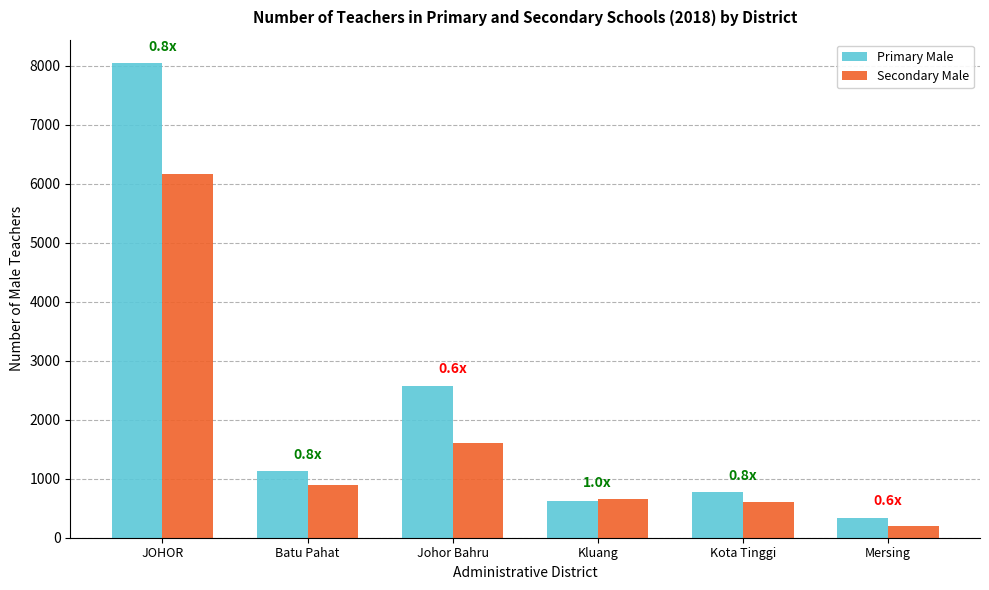

Which series has the largest total across all categories?

Primary Male